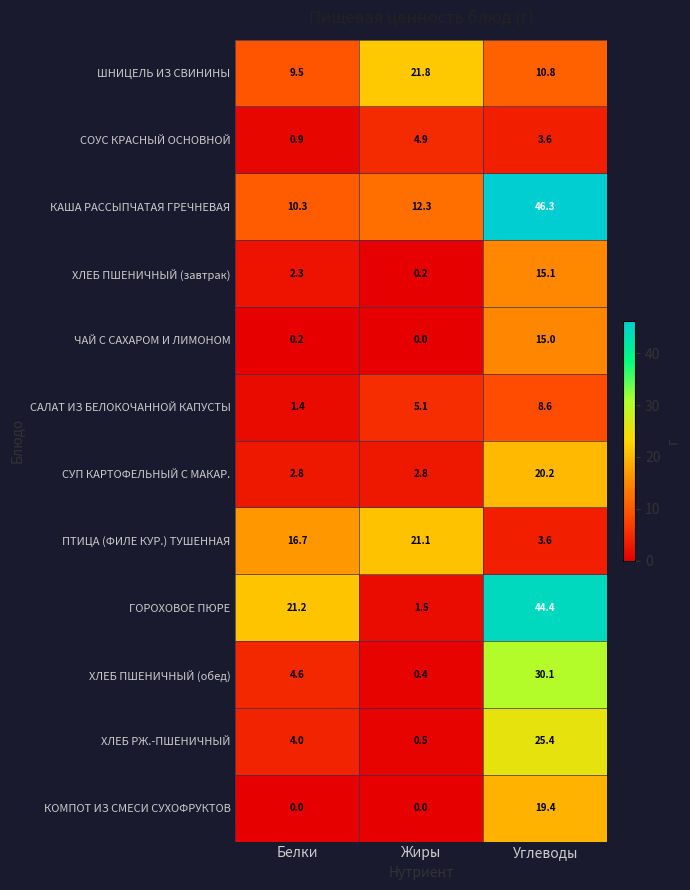

Rank the series at Белки from highest to lowest value.

ГОРОХОВОЕ ПЮРЕ, ПТИЦА (ФИЛЕ КУР.) ТУШЕННАЯ, КАША РАССЫПЧАТАЯ ГРЕЧНЕВАЯ, ШНИЦЕЛЬ ИЗ СВИНИНЫ, ХЛЕБ ПШЕНИЧНЫЙ (обед), ХЛЕБ РЖ.-ПШЕНИЧНЫЙ, СУП КАРТОФЕЛЬНЫЙ С МАКАР., ХЛЕБ ПШЕНИЧНЫЙ (завтрак), САЛАТ ИЗ БЕЛОКОЧАННОЙ КАПУСТЫ, СОУС КРАСНЫЙ ОСНОВНОЙ, ЧАЙ С САХАРОМ И ЛИМОНОМ, КОМПОТ ИЗ СМЕСИ СУХОФРУКТОВ